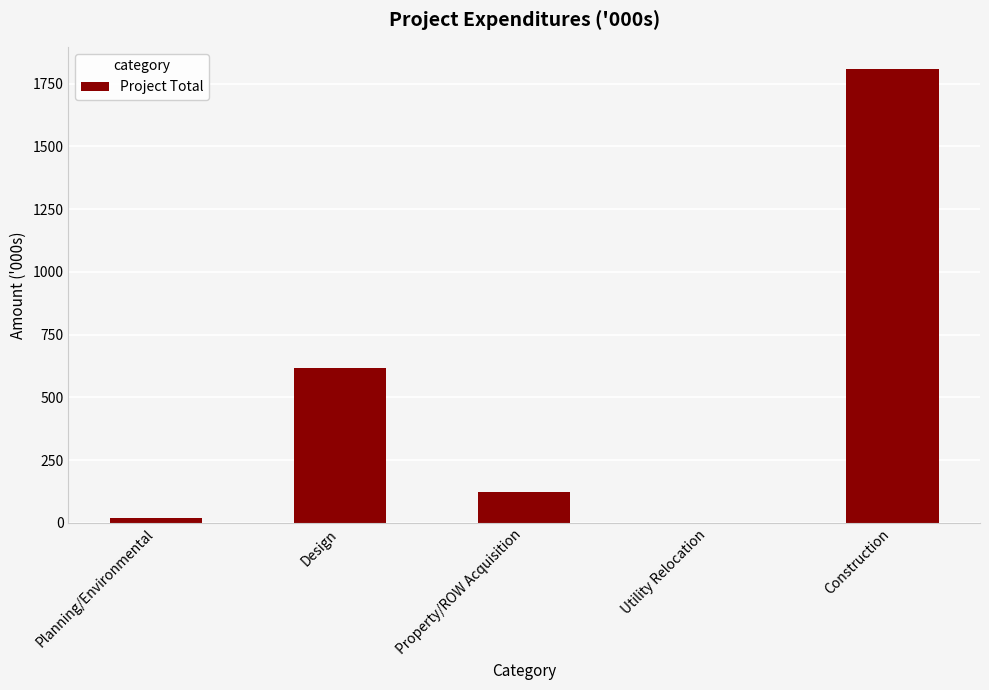

How many categories are shown in the chart?

5